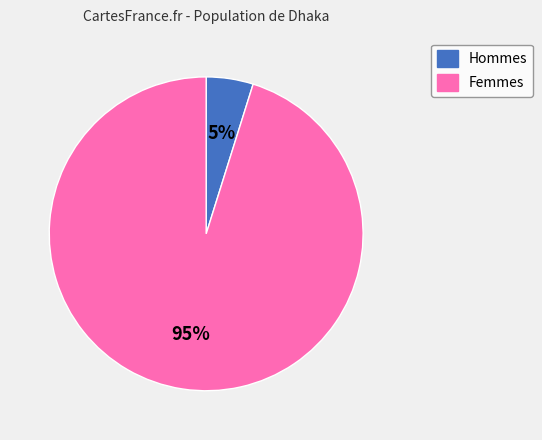

Which slice is the largest?

Femmes